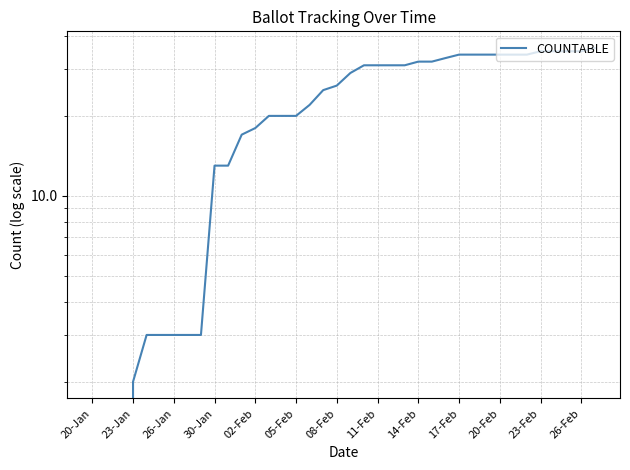

What value does the data have at 19, to the nearest 5?

30